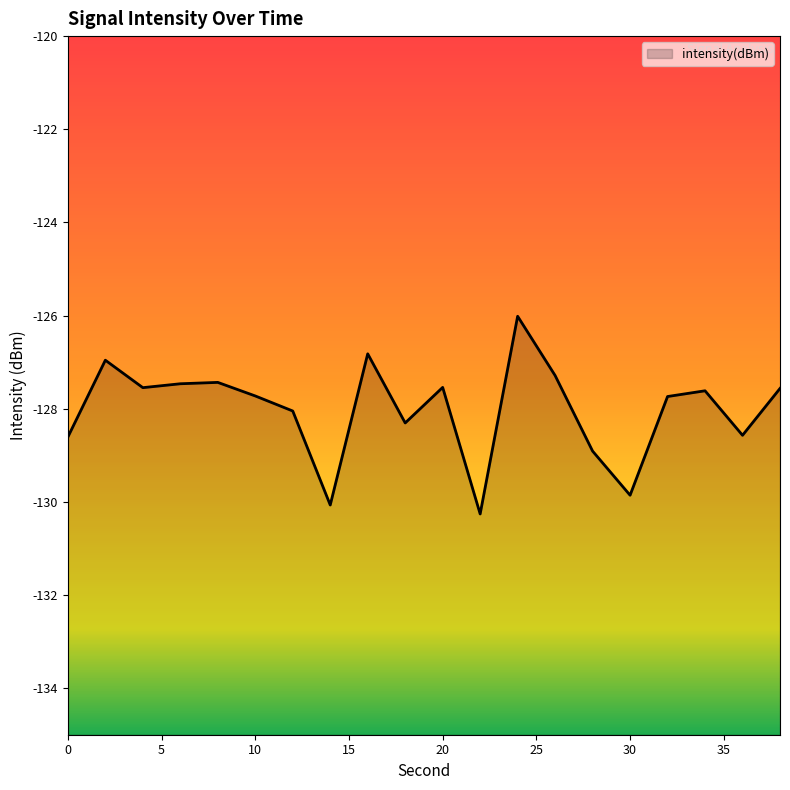

Is it true that the value at 4 is -199.6?

False